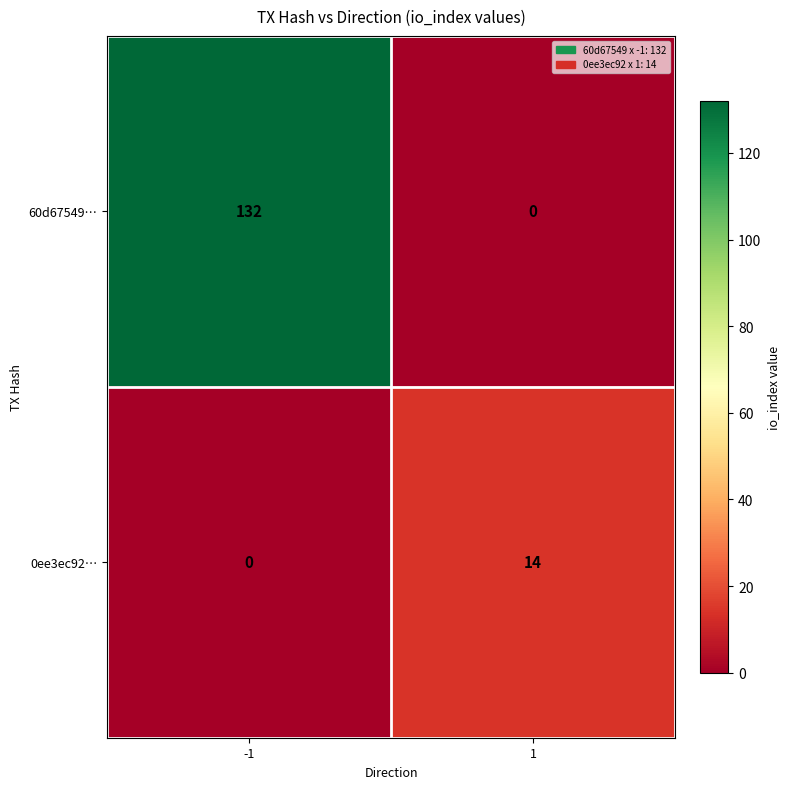

True or false: 0ee3ec92… has a value of 0 at -1.

True